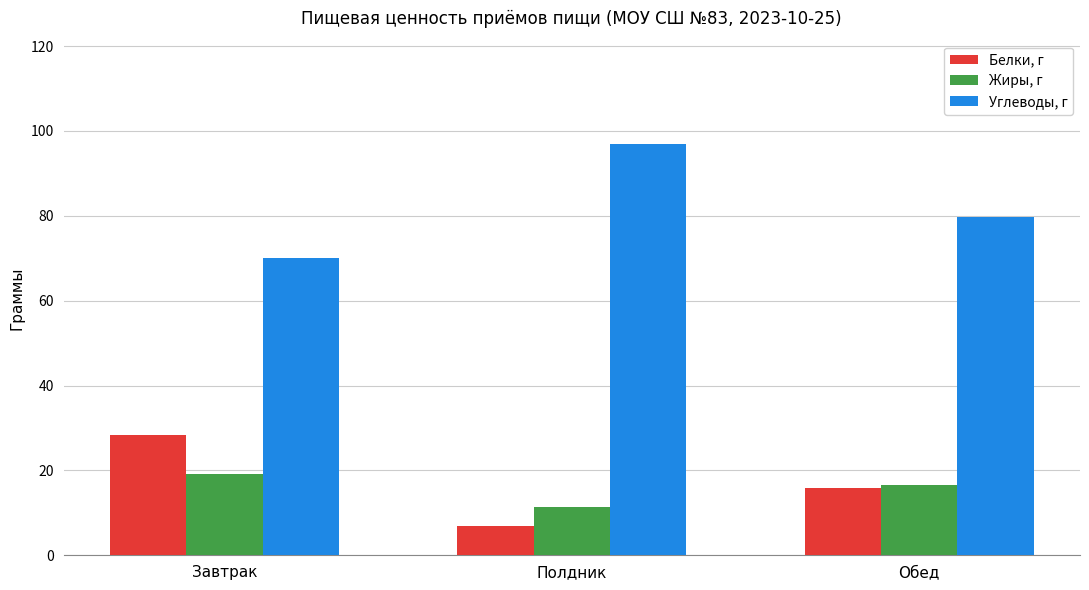

What is the total value across all series at Завтрак?

117.6